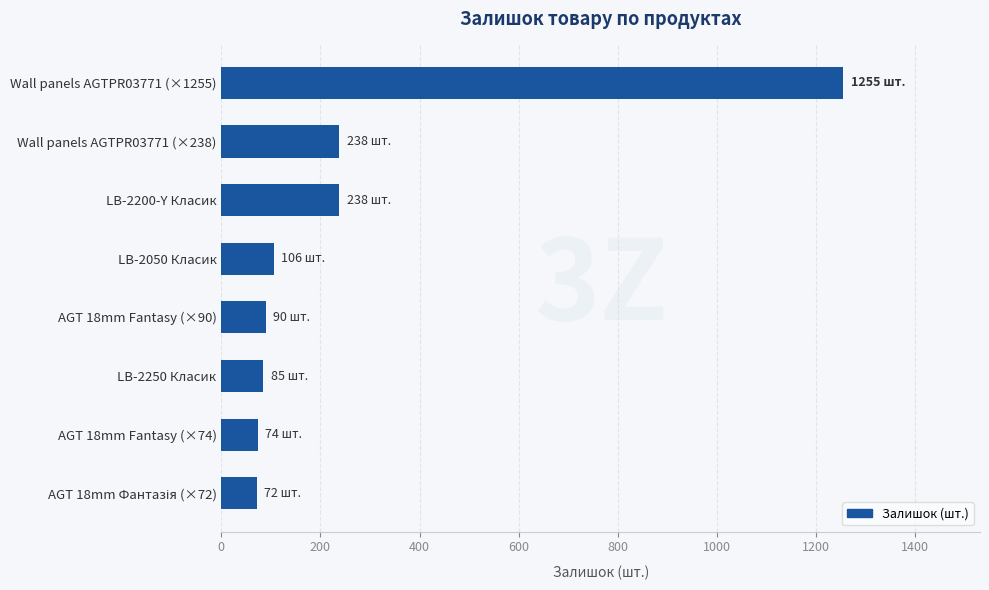

What is the difference between the second highest and minimum values?

166